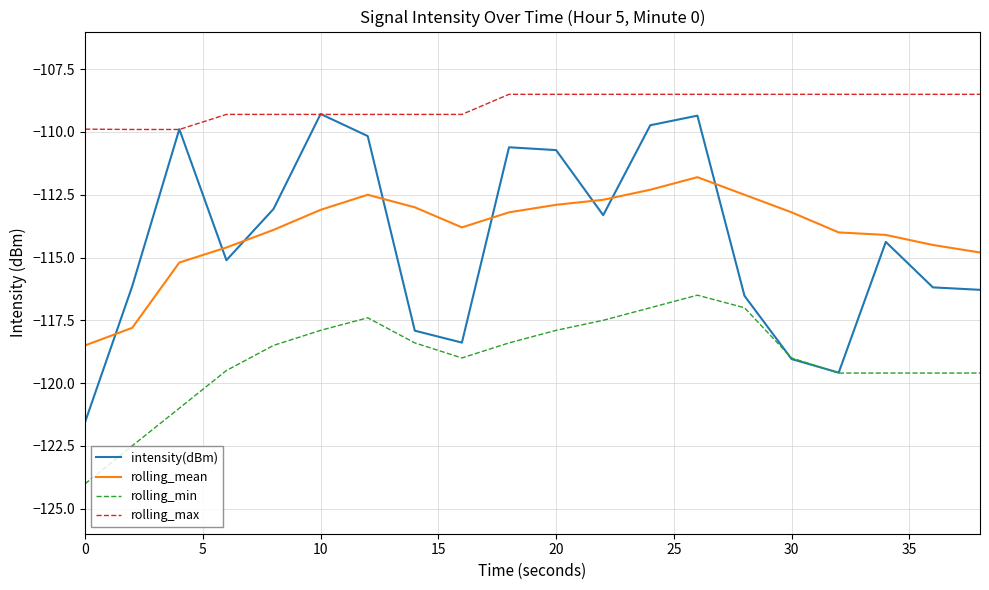

Which series has the largest total across all categories?

rolling_max